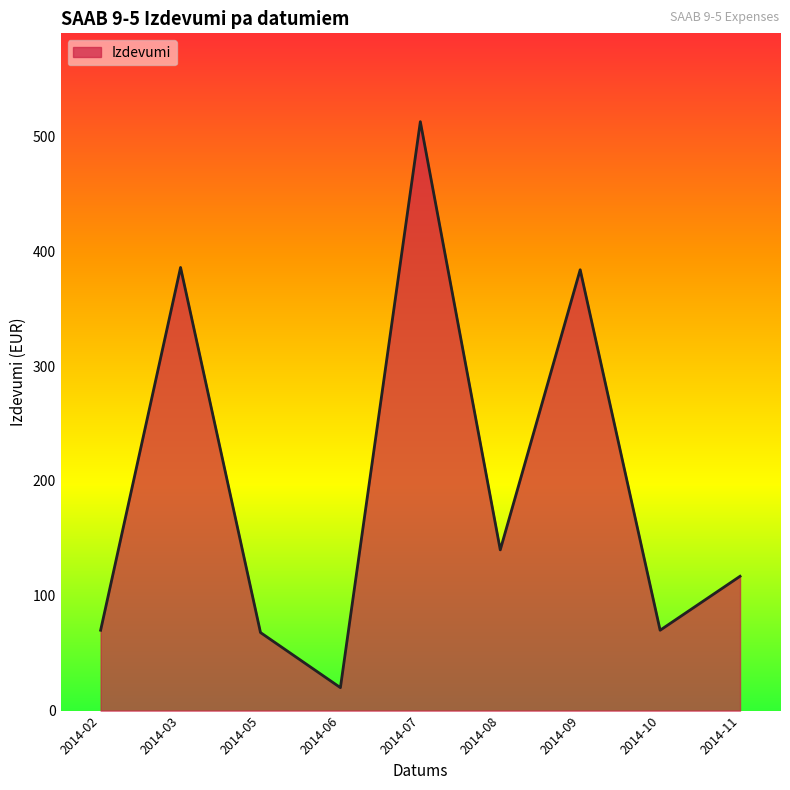

Between 2014-11 and 2014-09, which is larger?

2014-09